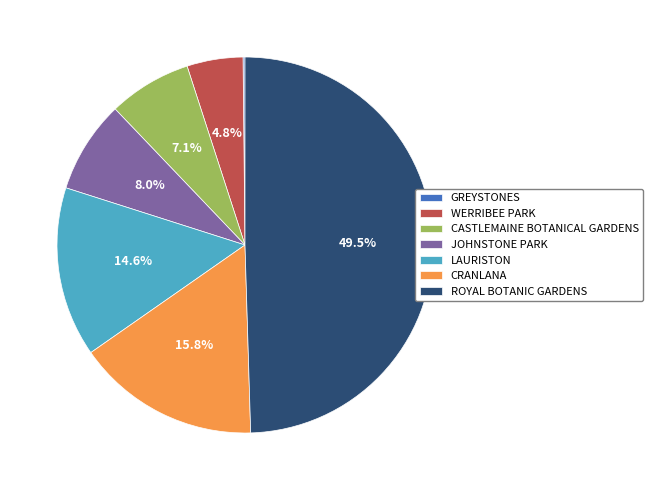

Does JOHNSTONE PARK account for over 50% of the chart?

No